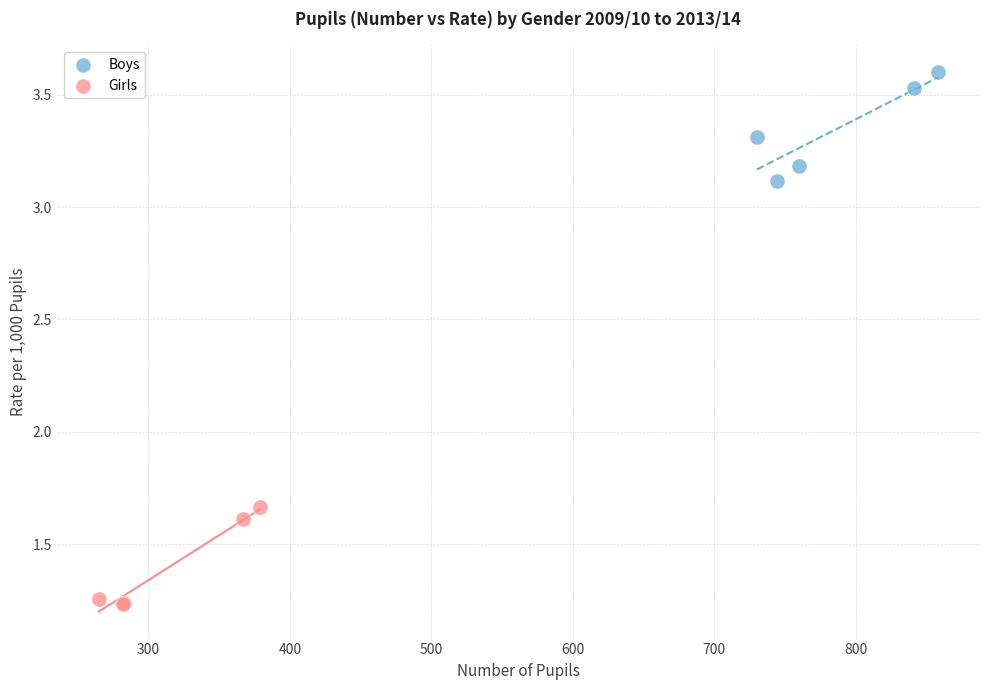

Which series has the largest Y range (max minus min)?

Boys